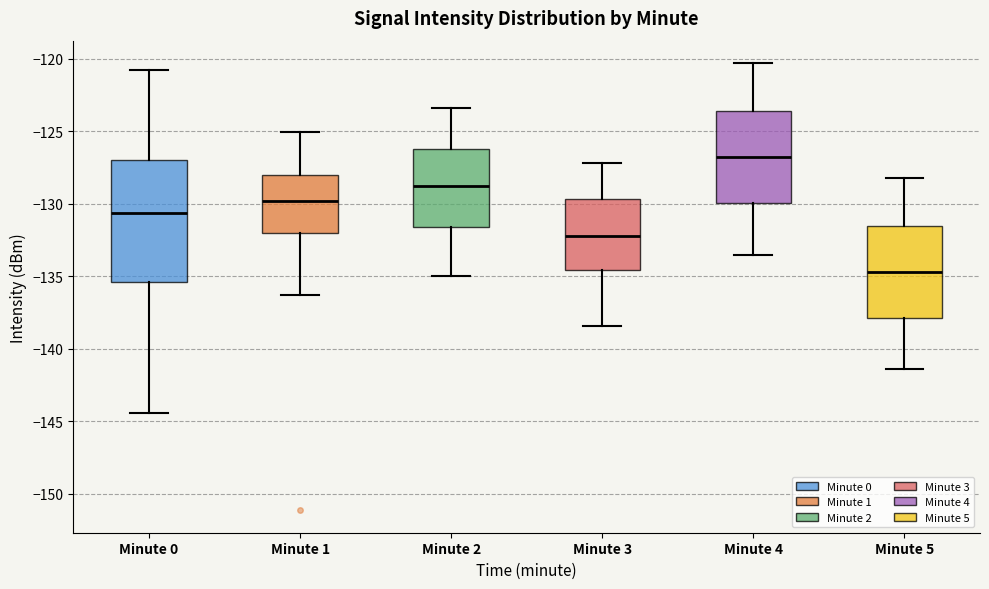

Which box's median line is the lowest?

Minute 5